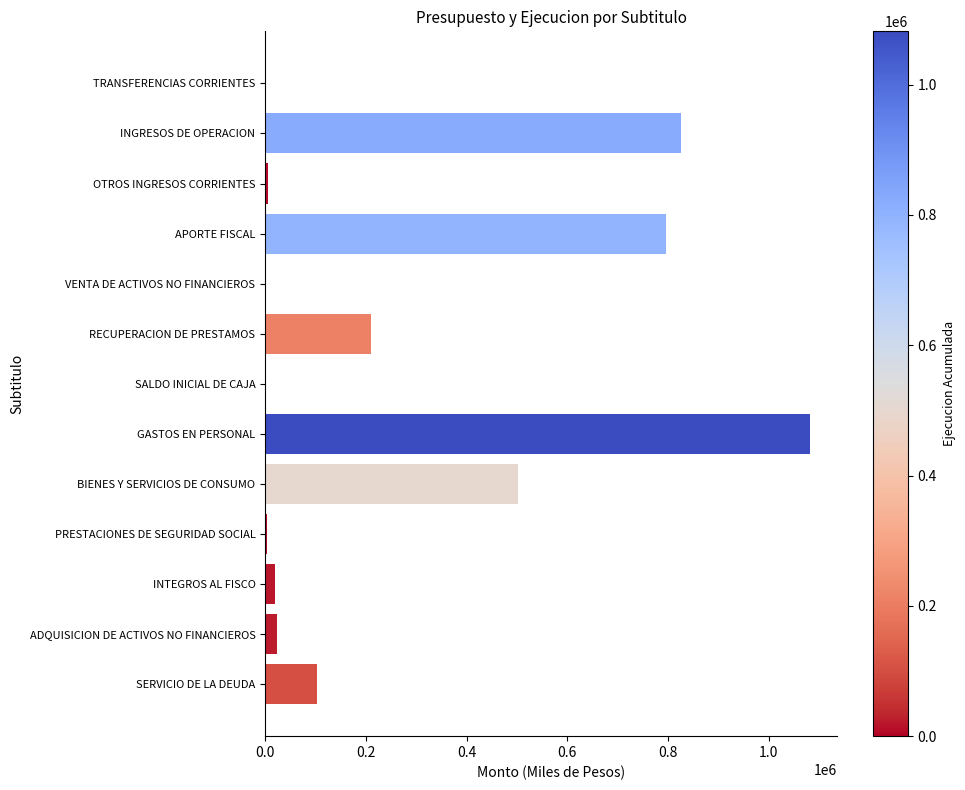

Are the bars horizontal?

Yes